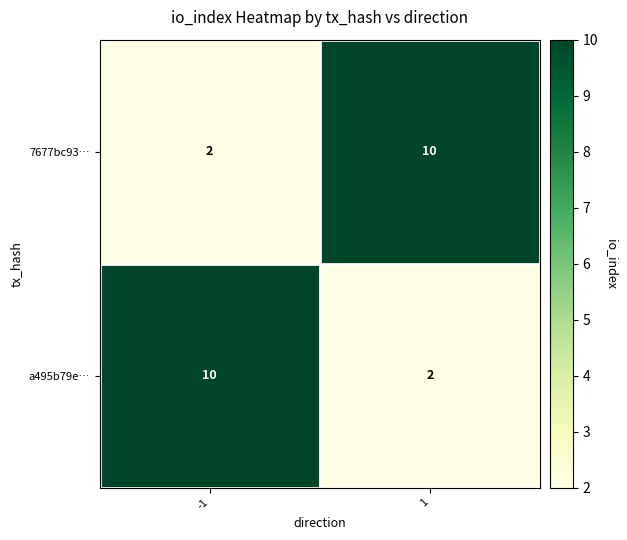

What is the total value across all series at 1?

12